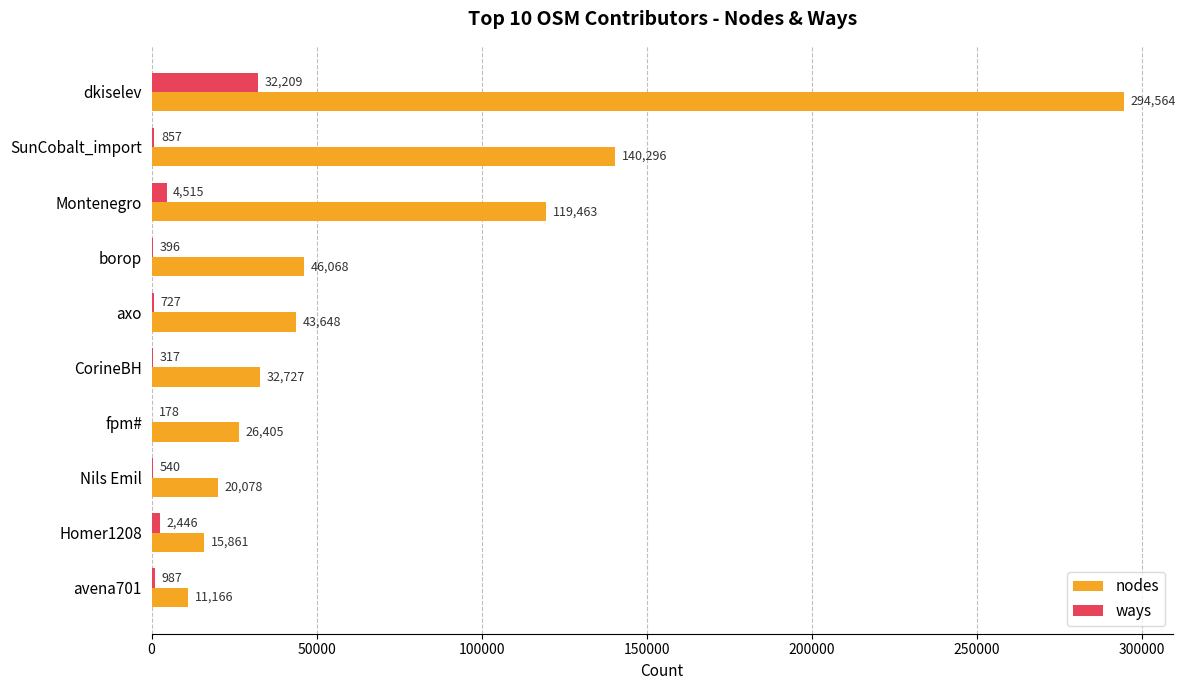

What is the maximum value shown in the chart?

294564